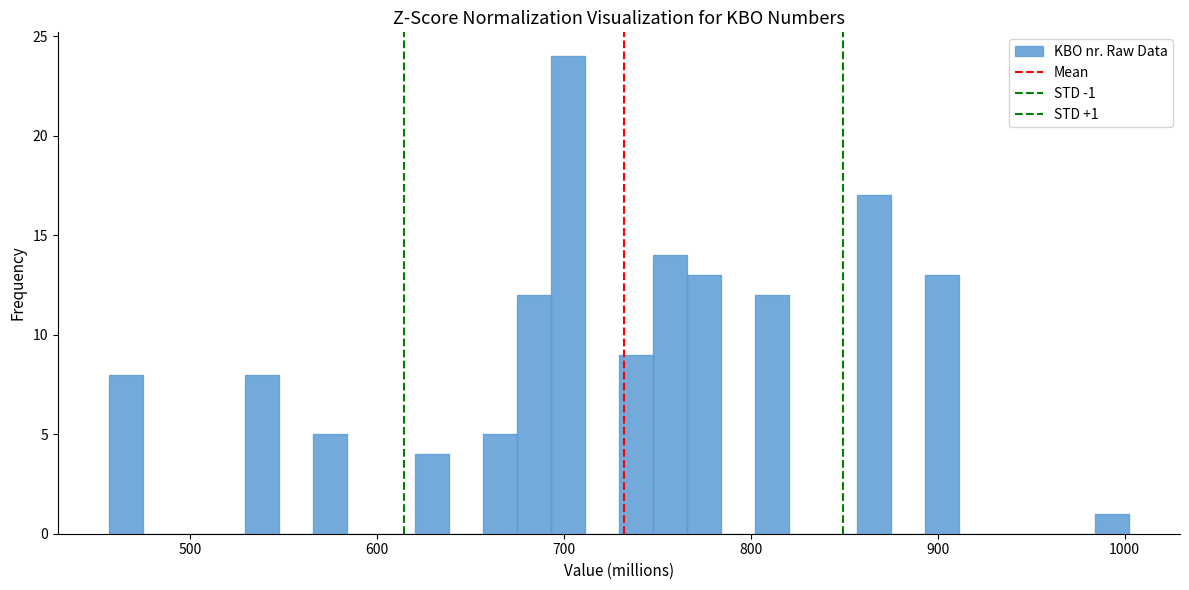

Read against the x-axis, roughly where is the centre of the tallest bar?

700